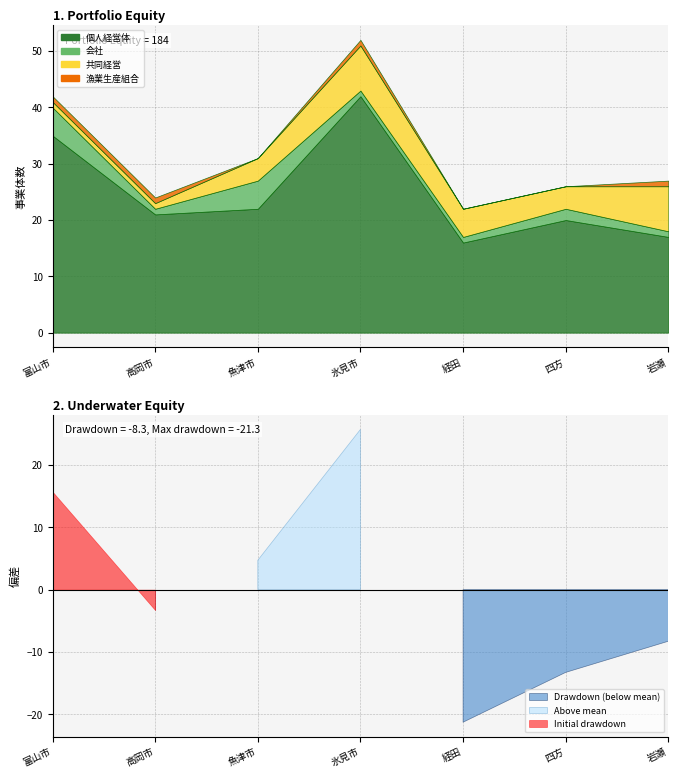

Rank the series at 岩瀬 from highest to lowest value.

個人経営体, 共同経営, 会社, 漁業生産組合